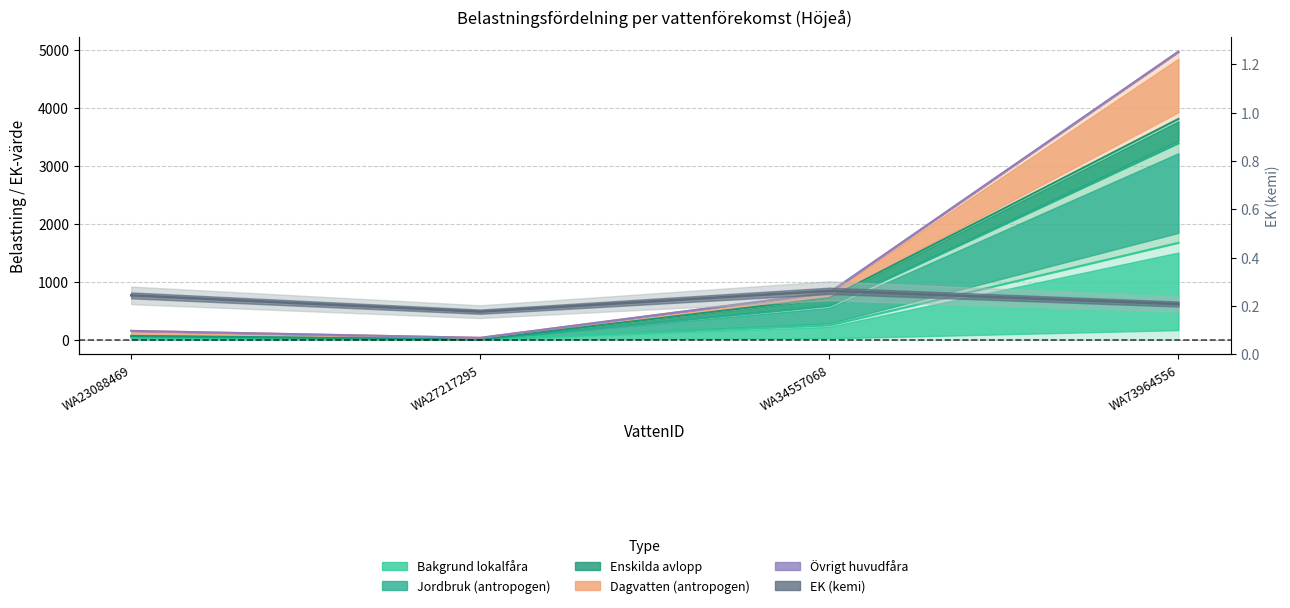

Does the chart display data point markers on the line(s)?

No